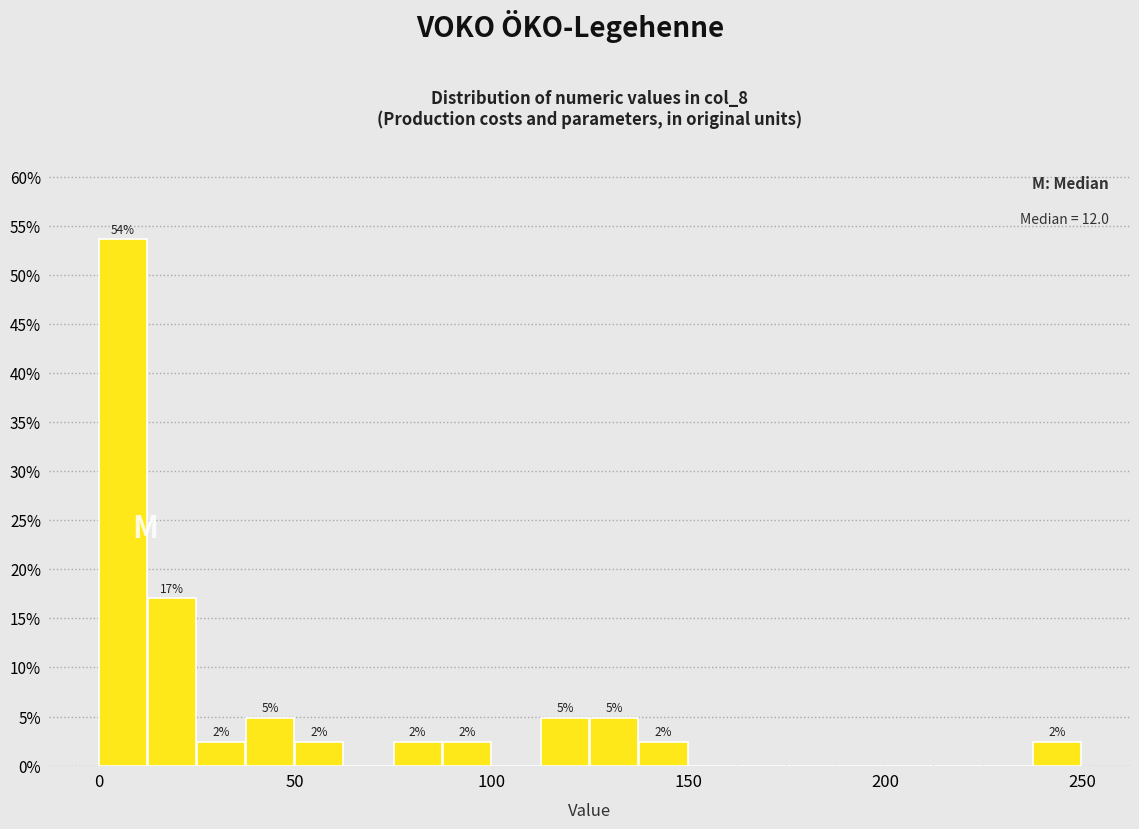

Around what value on the x-axis is the tallest bar? Give the approximate position of its centre, as read against the axis.

5